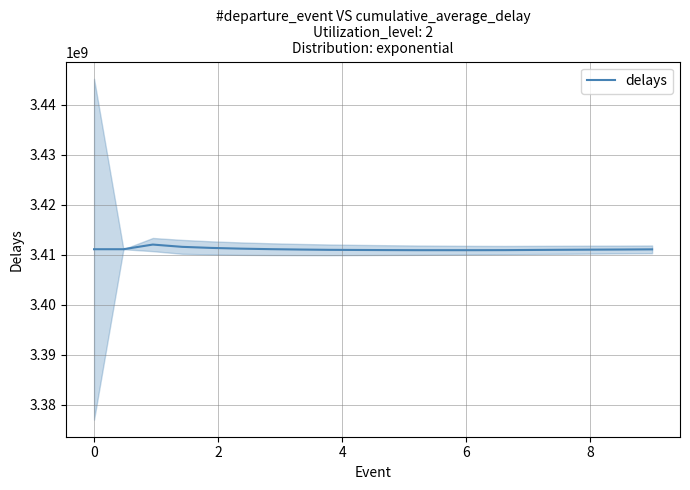

What is the maximum value for delays?

3412033625.3